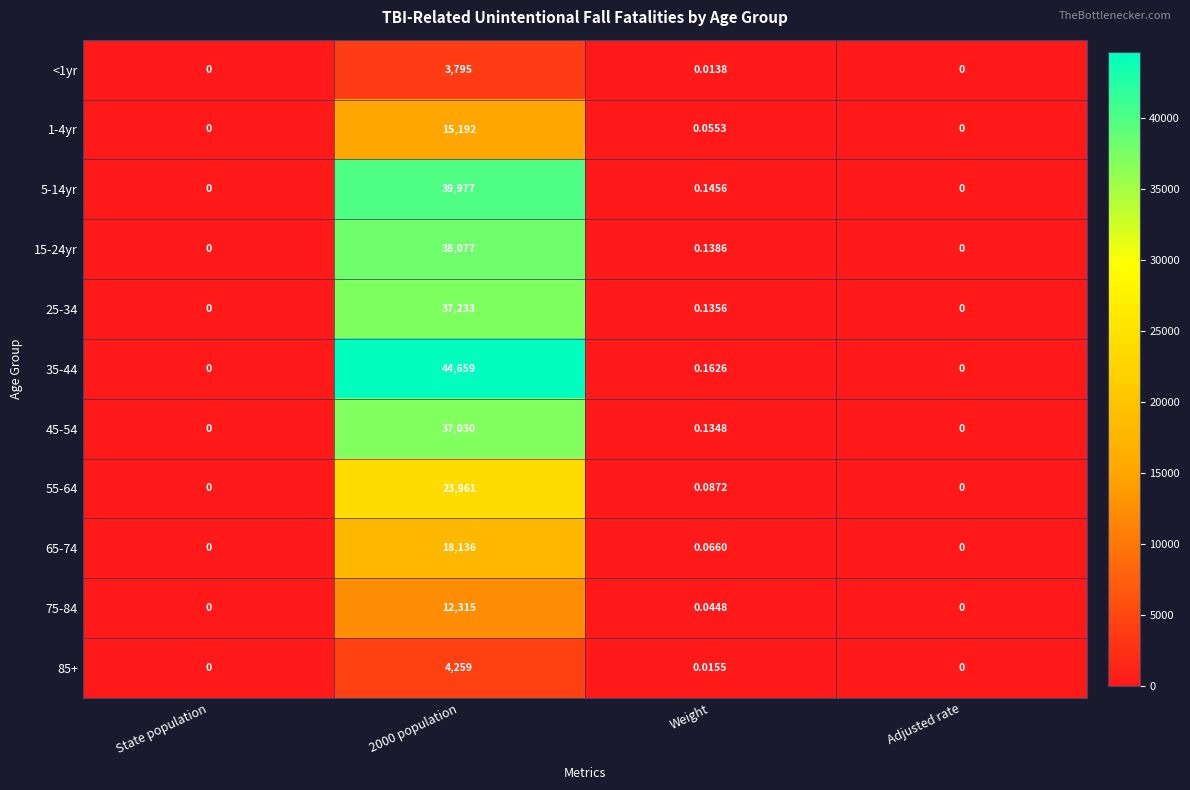

Is the value of 85+ at Adjusted rate greater than the value of 35-44 at 2000 population?

No